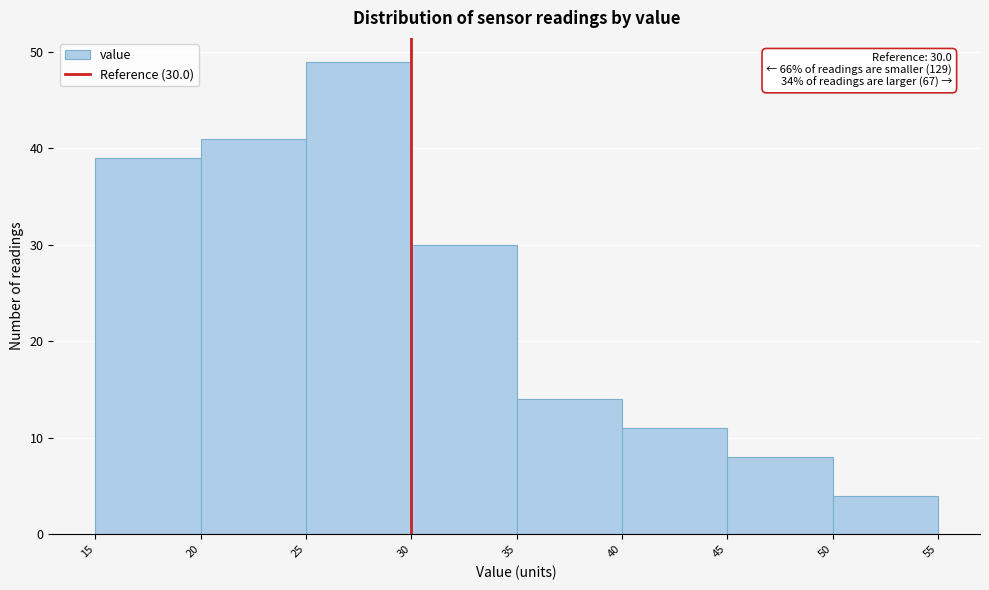

Which range on the x-axis has the tallest bar?

25 to 30